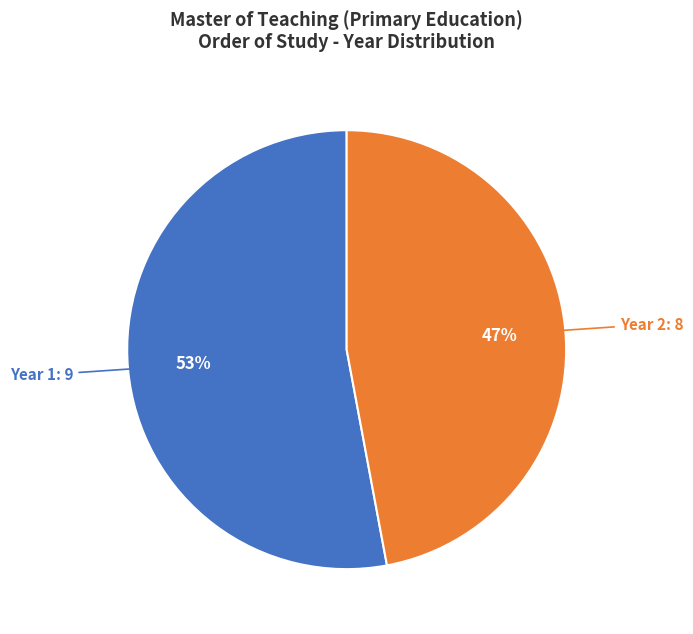

Is there any slice that represents more than half of the pie?

Yes